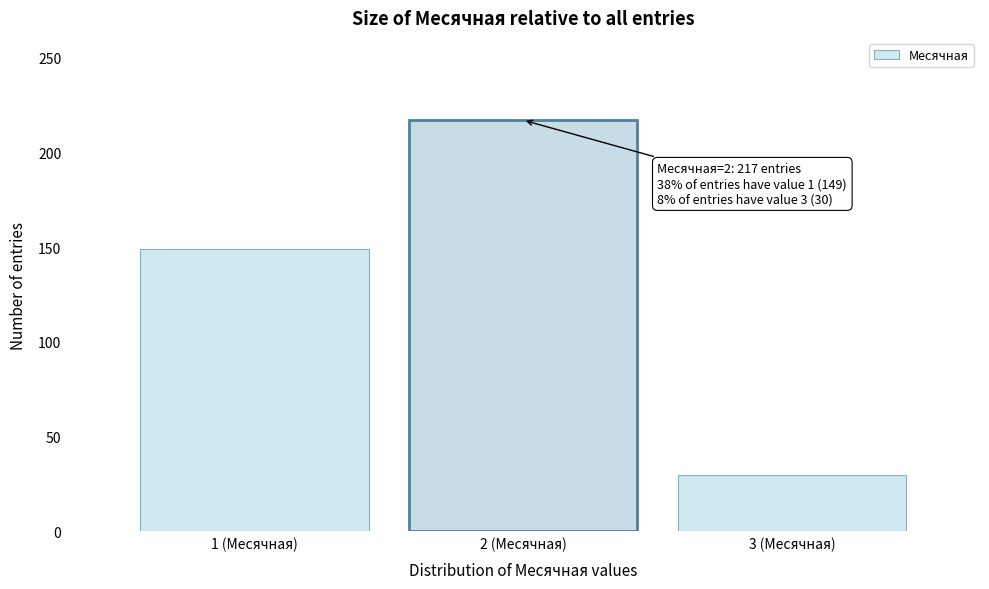

Reading left to right, list all the values displayed in this chart.

149	217	30